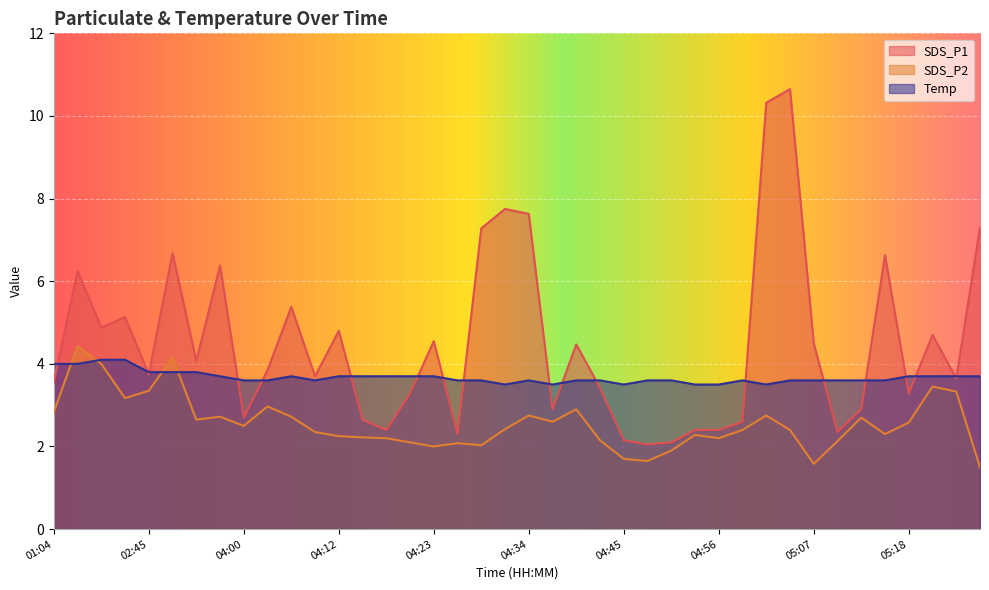

What is the approximate value of SDS_P1 at 01:43?

4.9